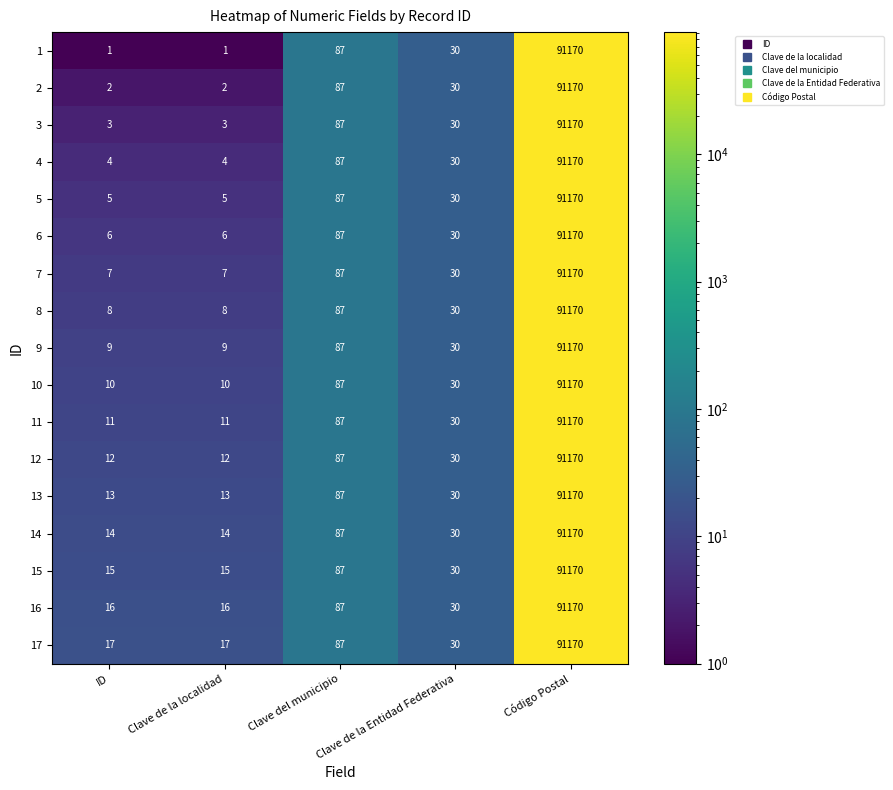

What is the difference between the 4 values at Clave de la localidad and Código Postal?

91166